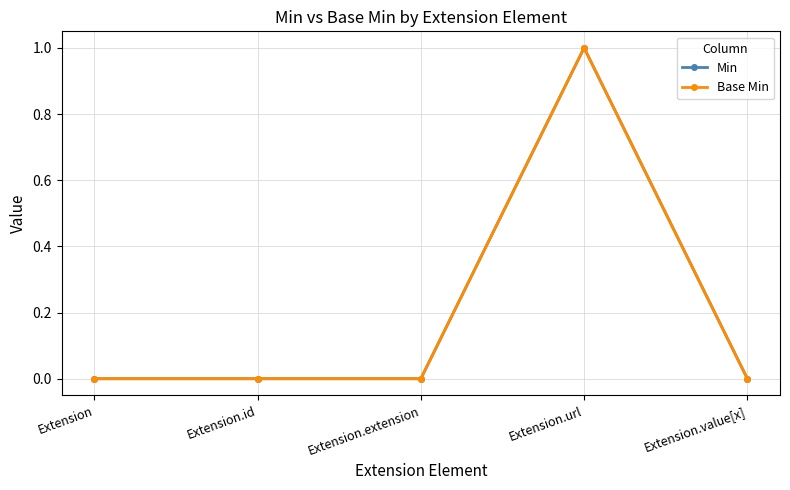

Is this an area chart (filled region under the line)?

No